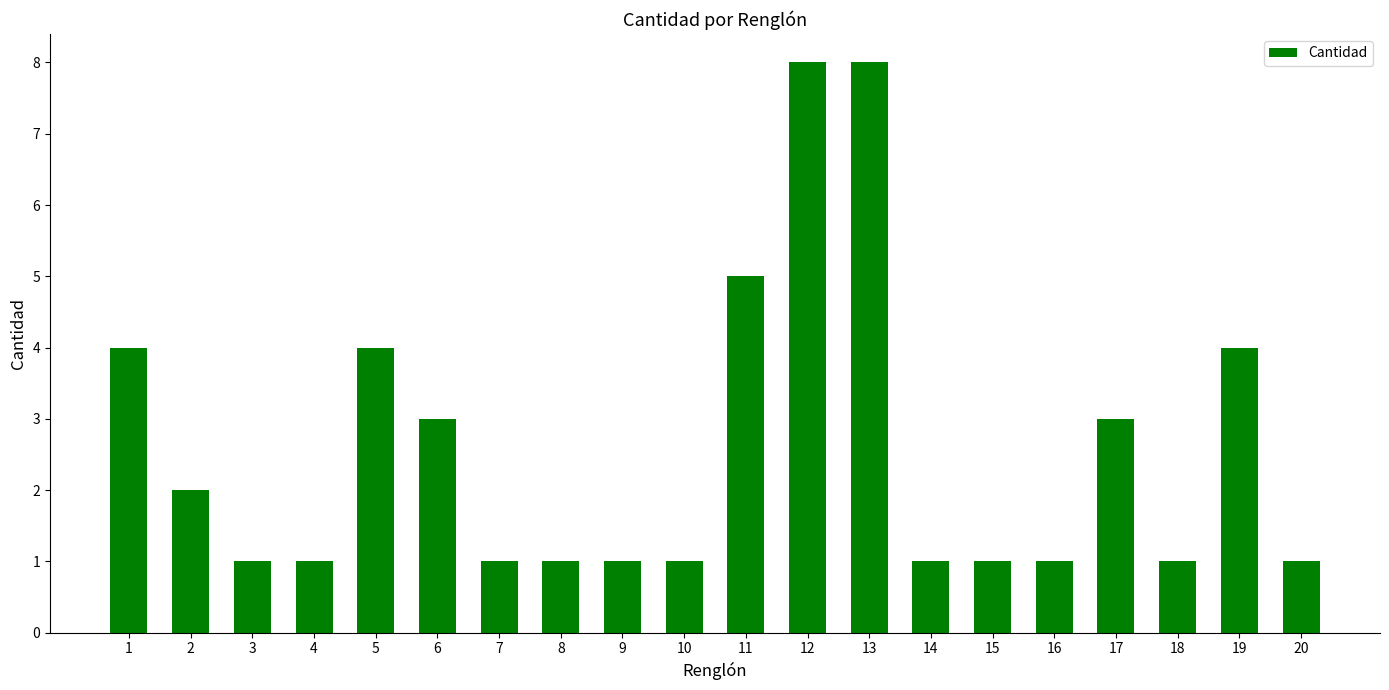

What is the sum of the values at 20 and 19?

5